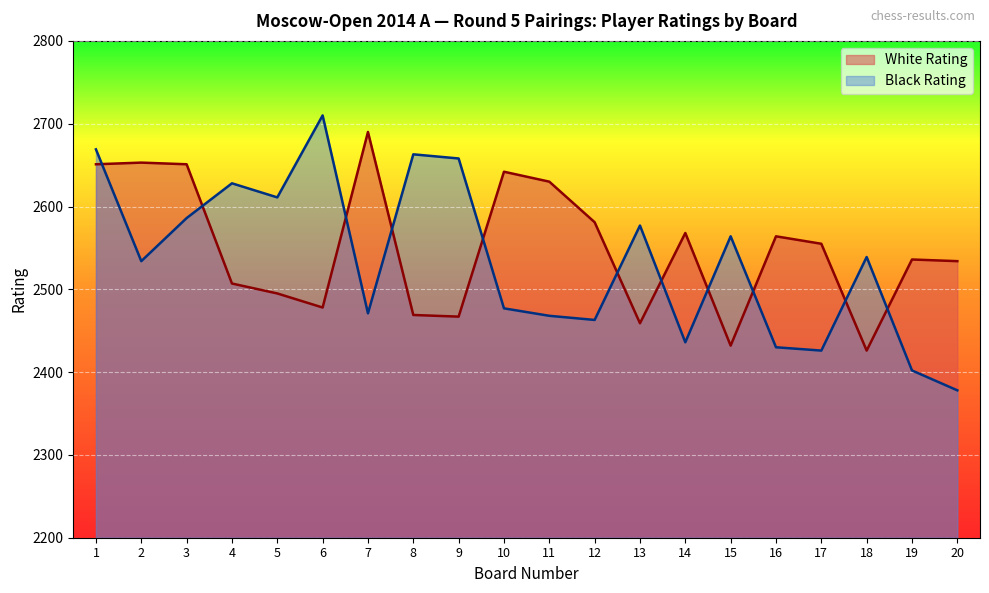

Reading left to right, transcribe all the data shown in this chart.

White Rating: 2651	2653	2651	2507	2495	2478	2690	2469	2467	2642	2630	2581	2459	2568	2432	2564	2555	2426	2536	2534
Black Rating: 2669	2534	2586	2628	2611	2710	2471	2663	2658	2477	2468	2463	2577	2436	2564	2430	2426	2539	2402	2378